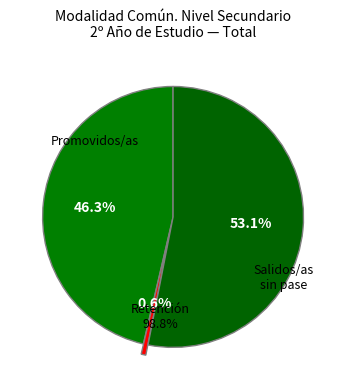

To the nearest percent, what is the difference between the Salidos/as sin pase and Retención slice percentages?

52%